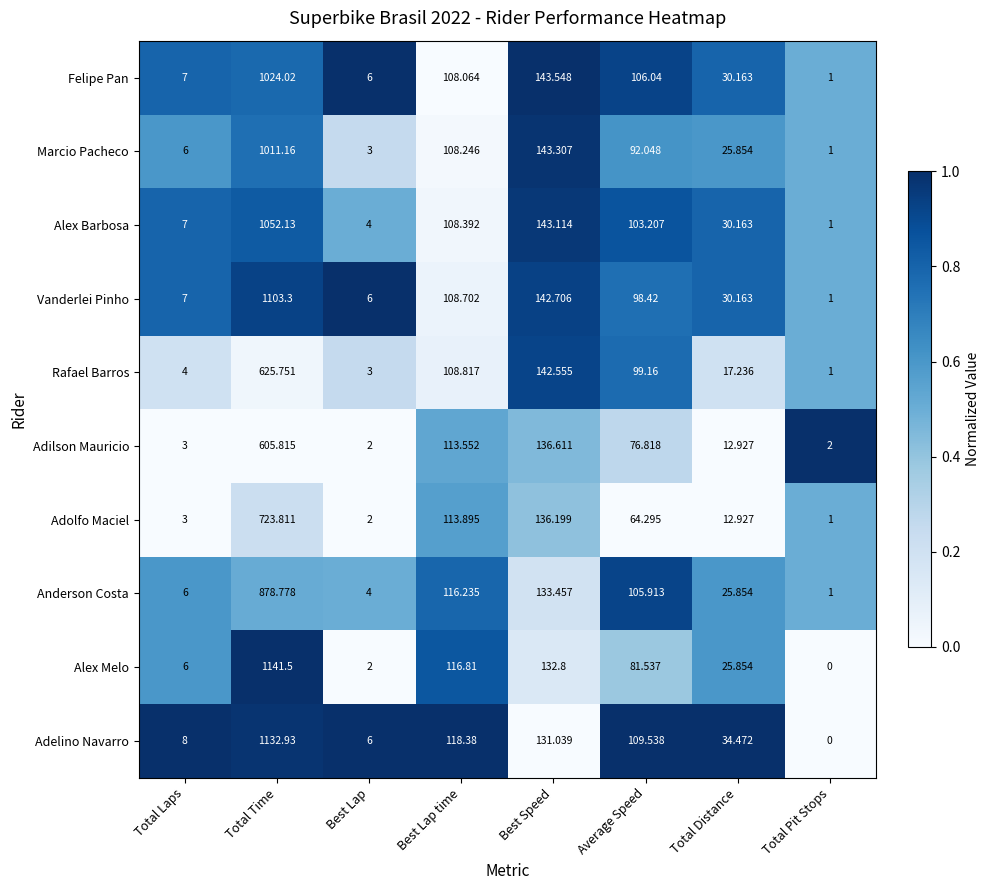

Is the value of Alex Melo at Total Time greater than the value of Adolfo Maciel at Total Pit Stops?

Yes